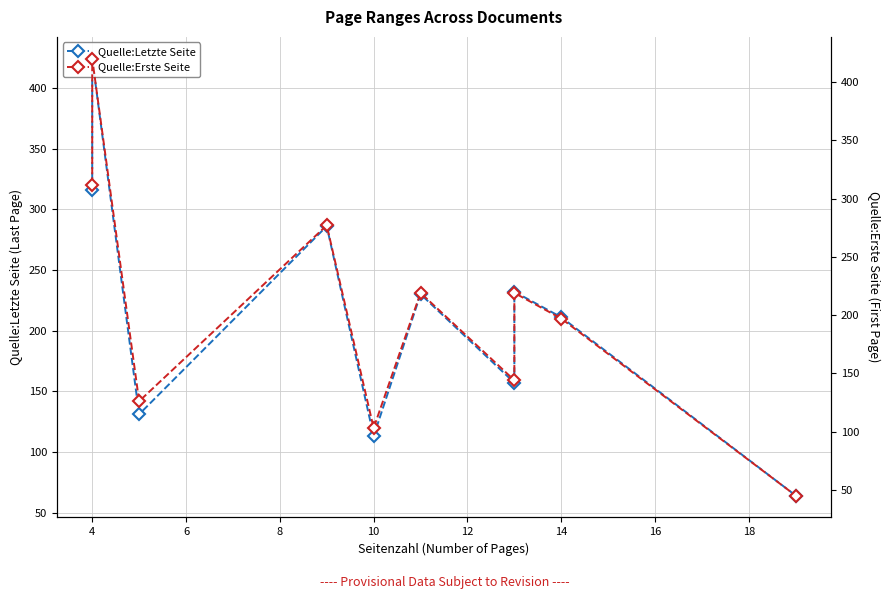

At how many categories does at least one series exceed 84?

9